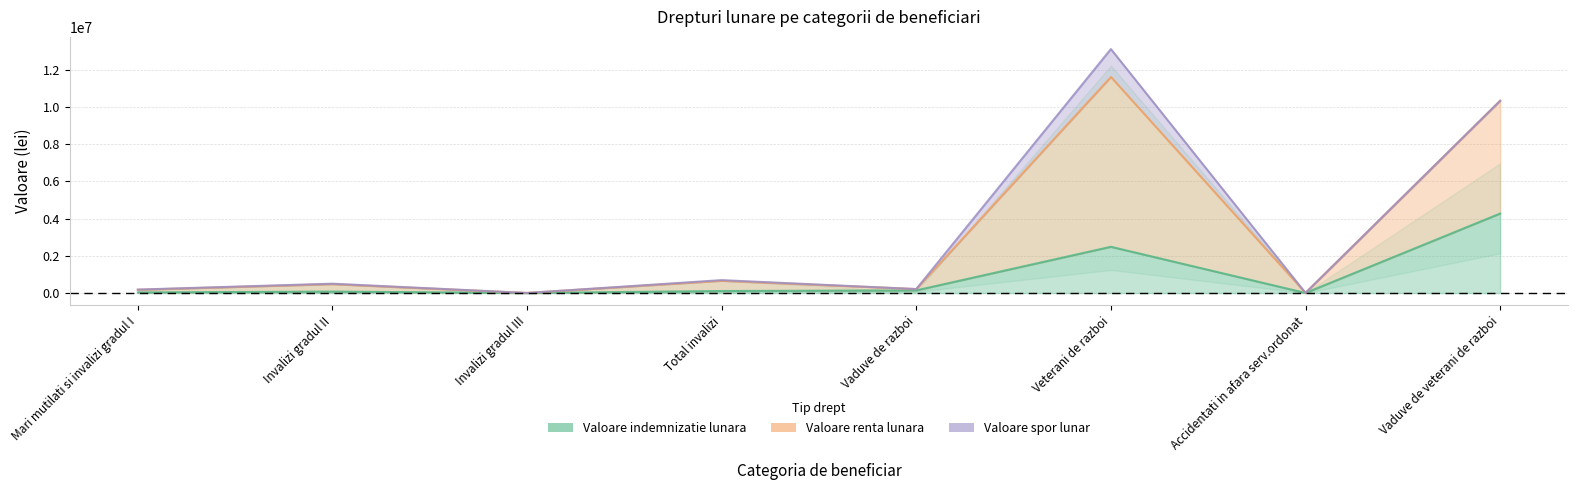

True or false: Valoare renta lunara and Valoare indemnizatie lunara intersect in this chart.

False